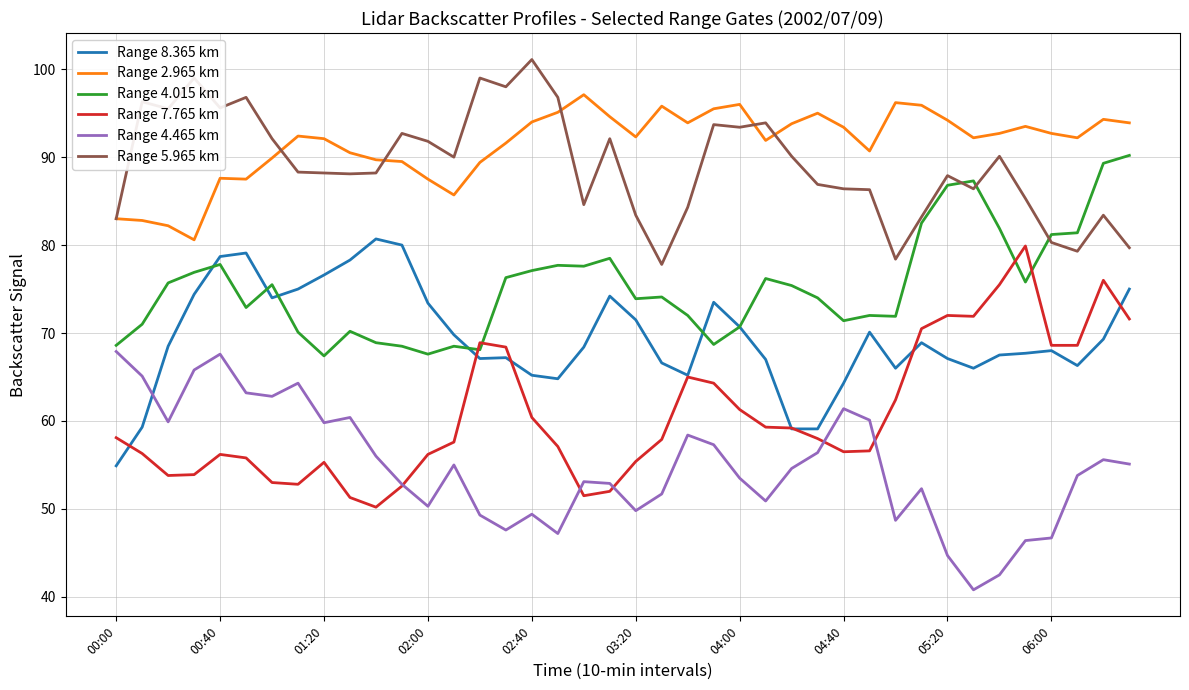

True or false: Range 5.965 km has more than 2 interior local peaks.

True